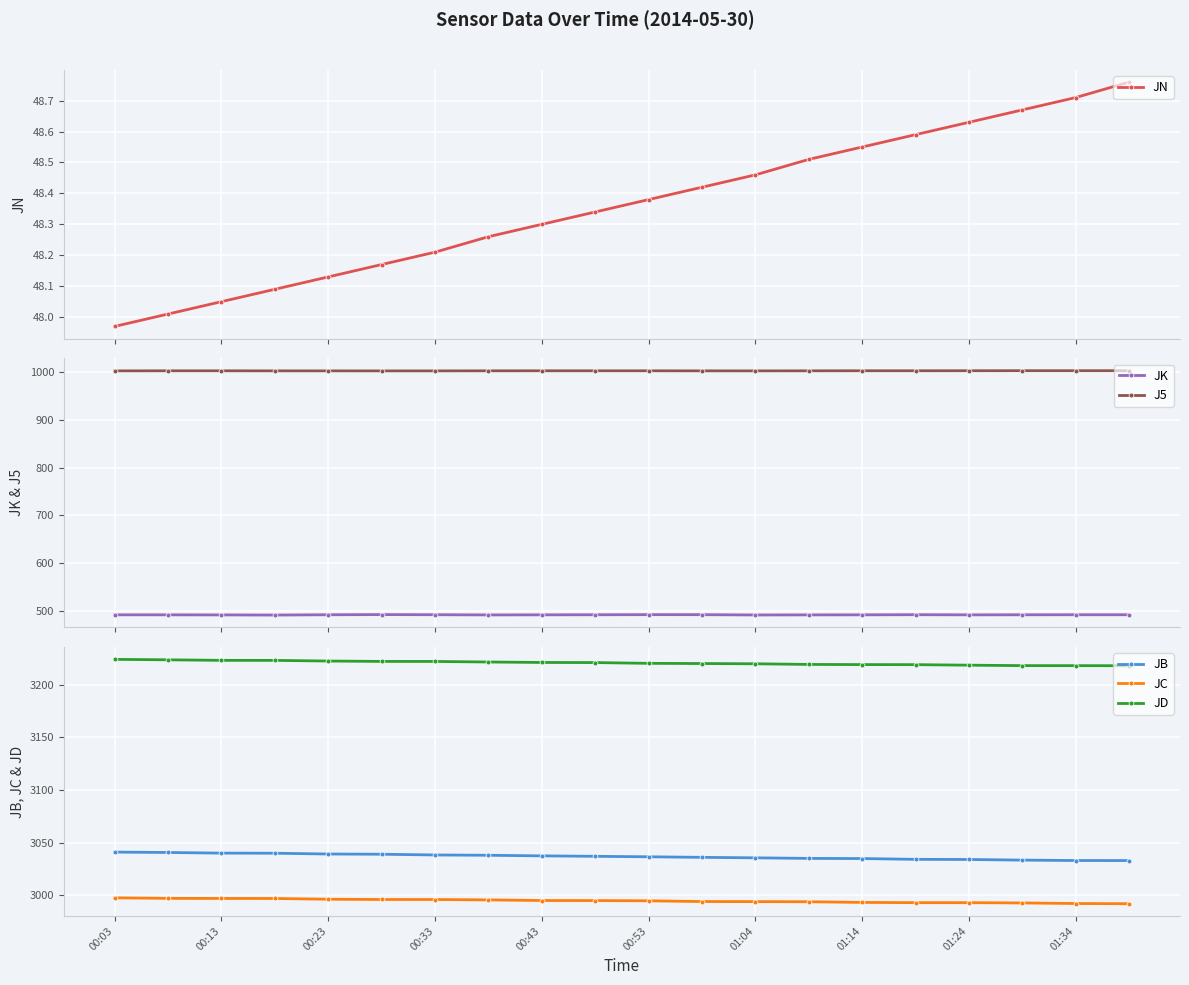

Is it true that JD equals 2209.2 at 00:33?

False